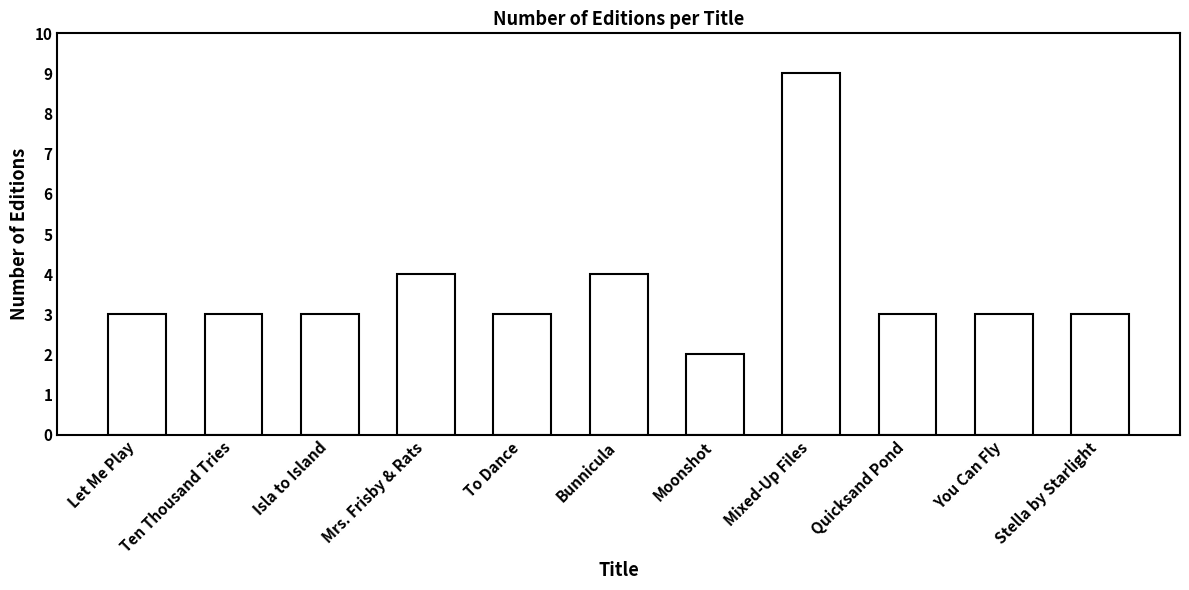

What is the difference between the maximum and second lowest values?

6